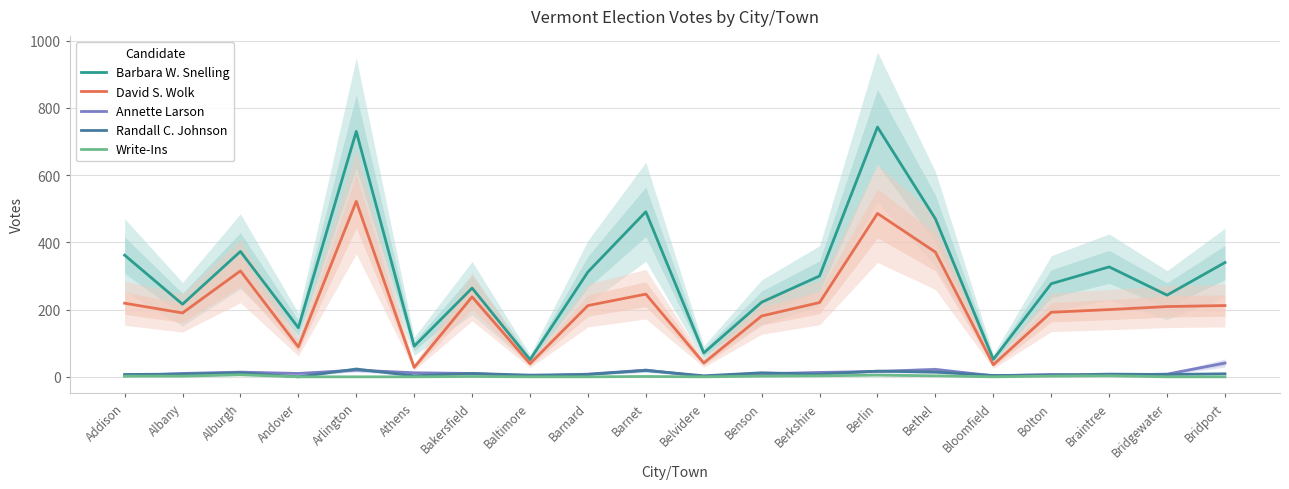

What is the total value across all series at Bridgewater?

467